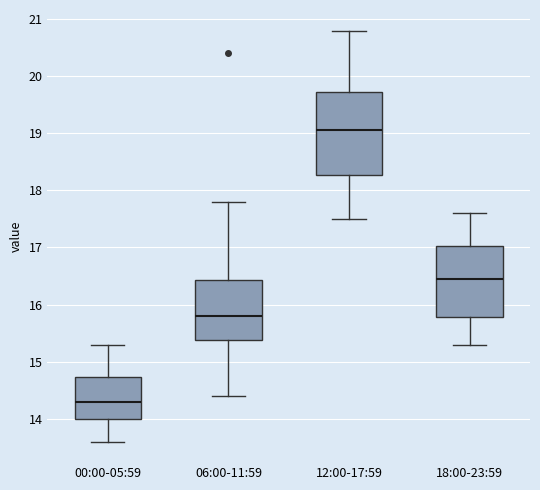

Comparing the boxes themselves (not the whiskers), which one is the tallest?

12:00-17:59